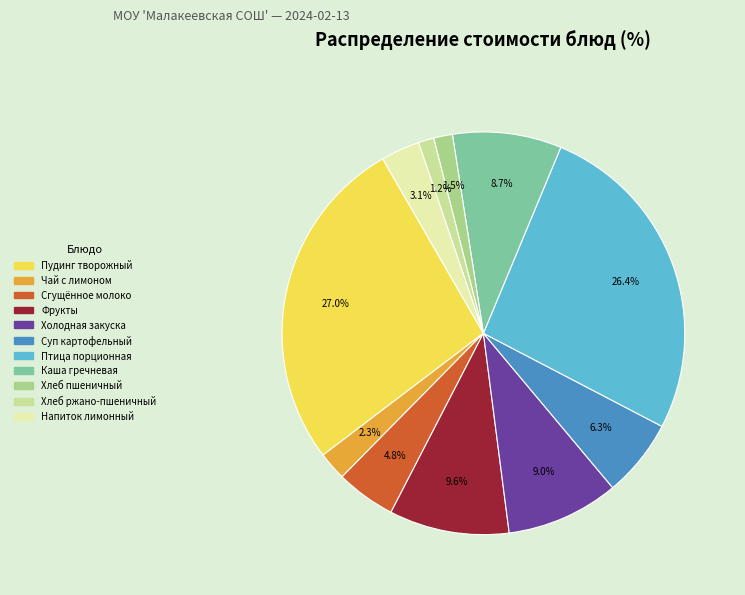

How many slices are in this pie chart?

11